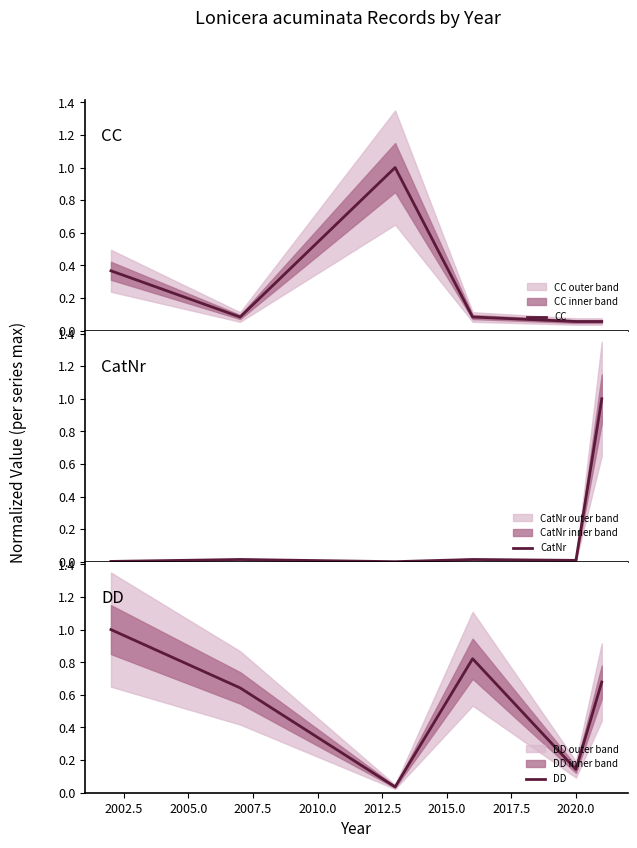

Reading left to right, extract all data points from this chart.

CC: 0.4	0.1	1.0	0.1	0.1	0.1
CatNr: 0.0	0.0	0.0	0.0	0.0	1.0
DD: 1.0	0.6	0.0	0.8	0.1	0.7